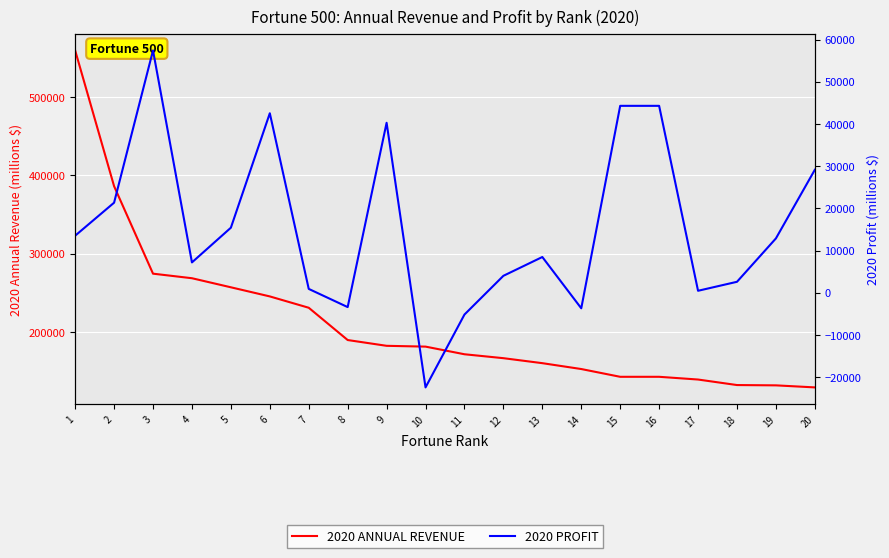

True or false: 2020 ANNUAL REVENUE has a value of 274515.0 at 3.

True